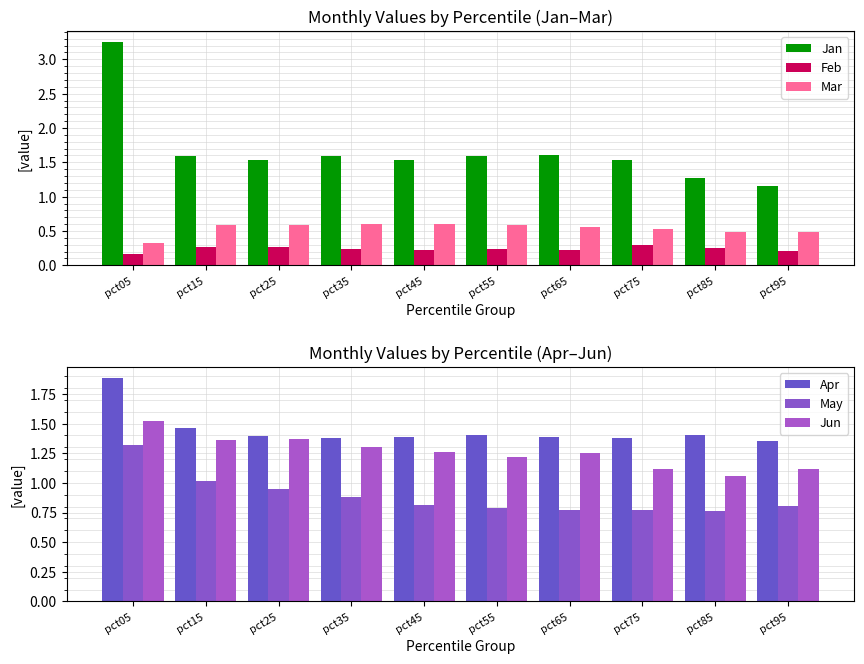

What is the difference between the highest and lowest values at pct85?

1.2